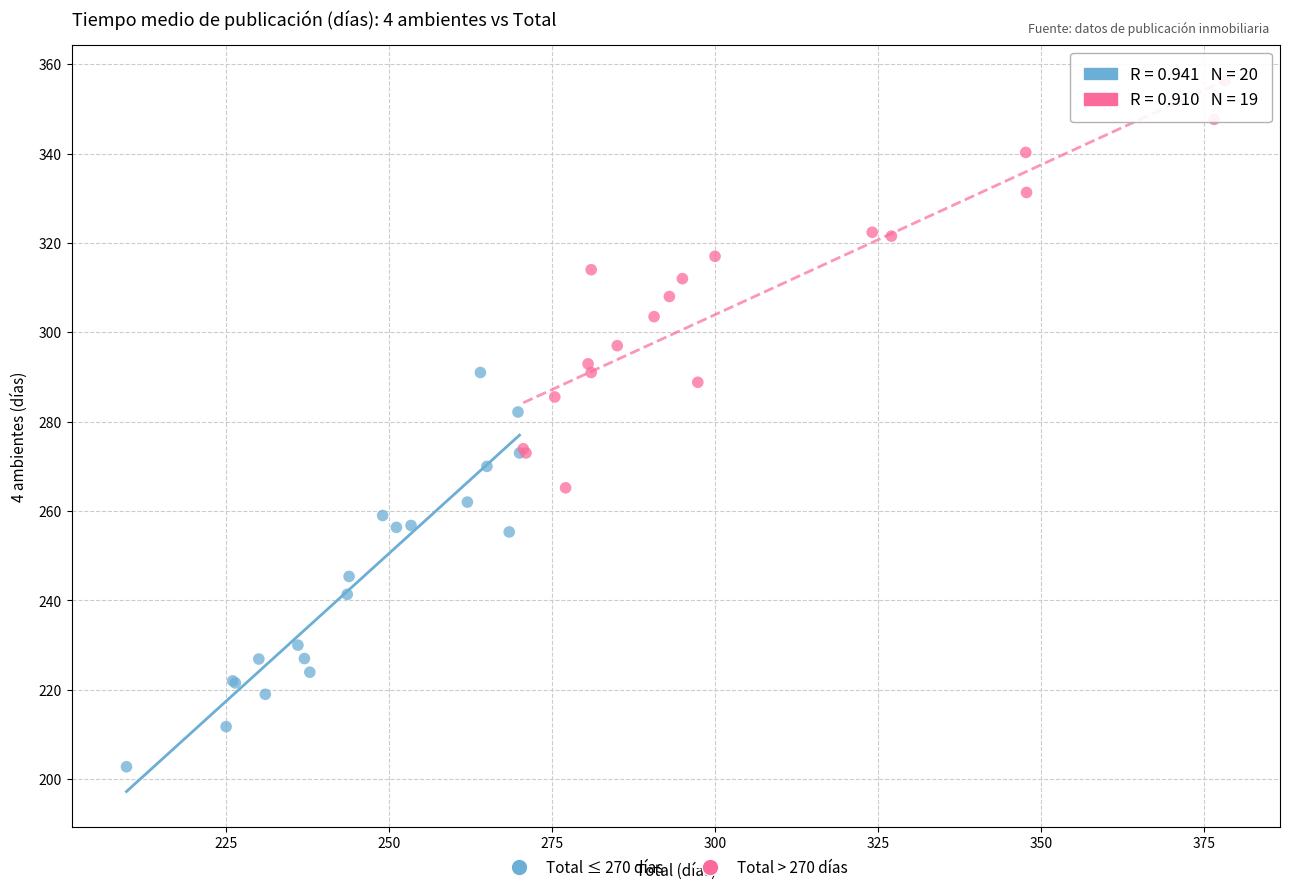

Which series contains the highest Y value?

Total > 270 días